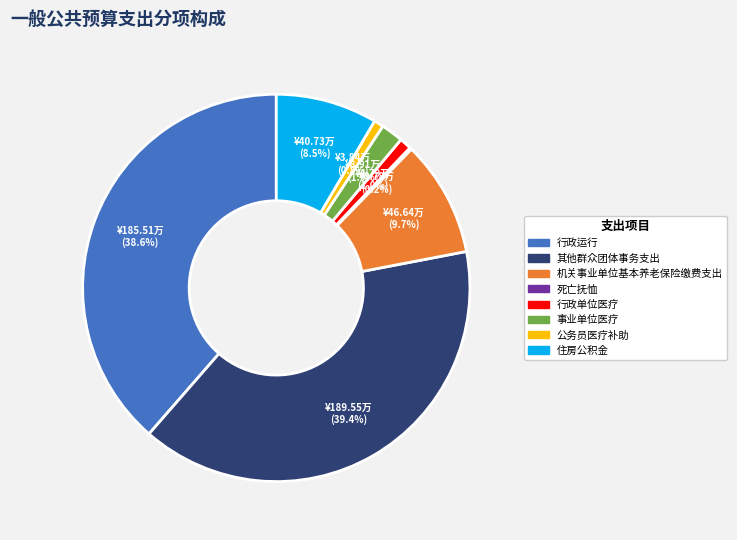

What is the total percentage of 行政单位医疗 and 其他群众团体事务支出?

40.4%